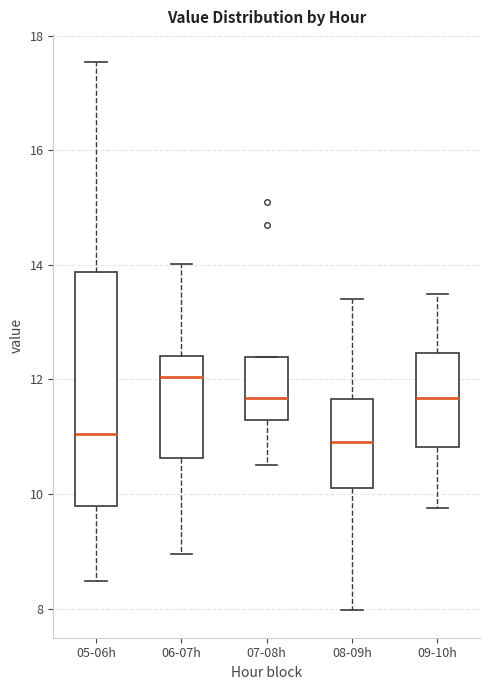

Comparing the boxes themselves (not the whiskers), which one is the tallest?

05-06h